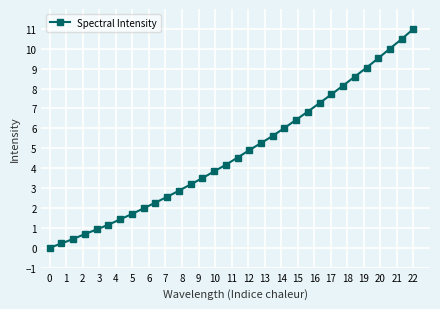

What is the difference between the second highest and minimum values?

10.5